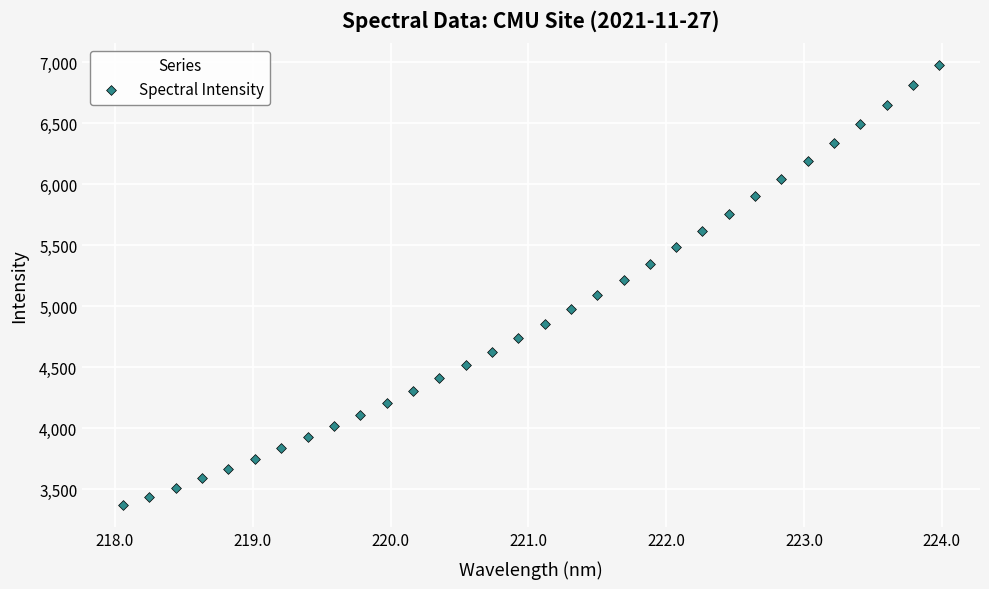

What is the range of Y values (max minus min)?

3608.2